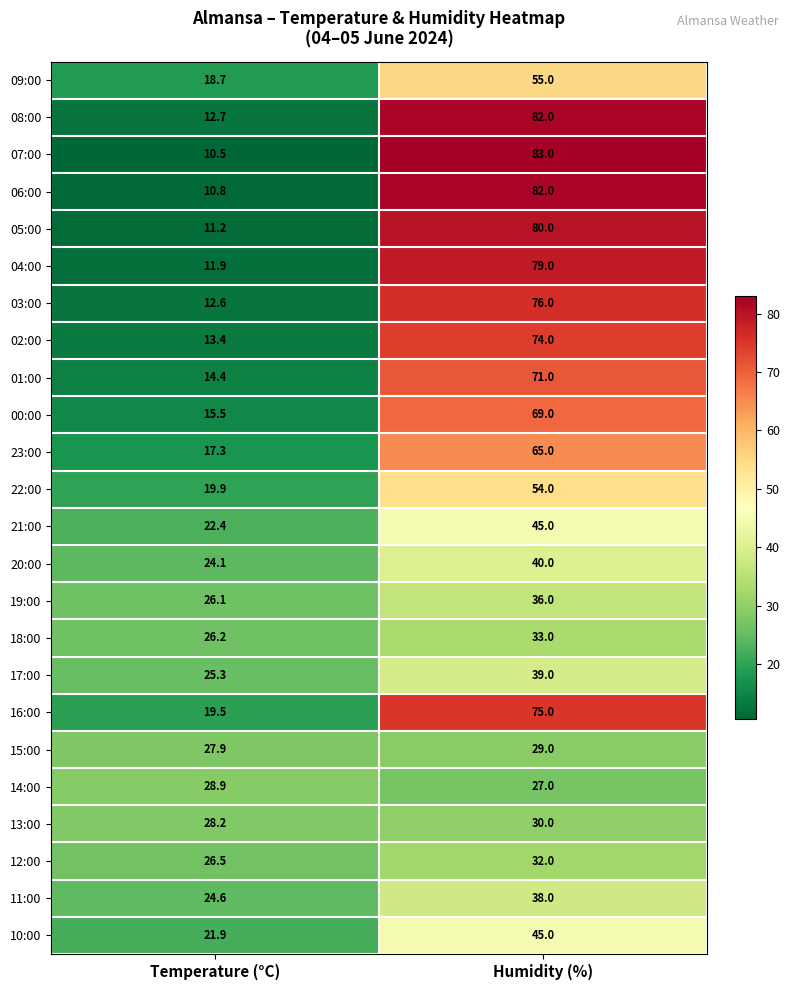

What value does the 21:00 series have at Temperature (°C)?

22.4